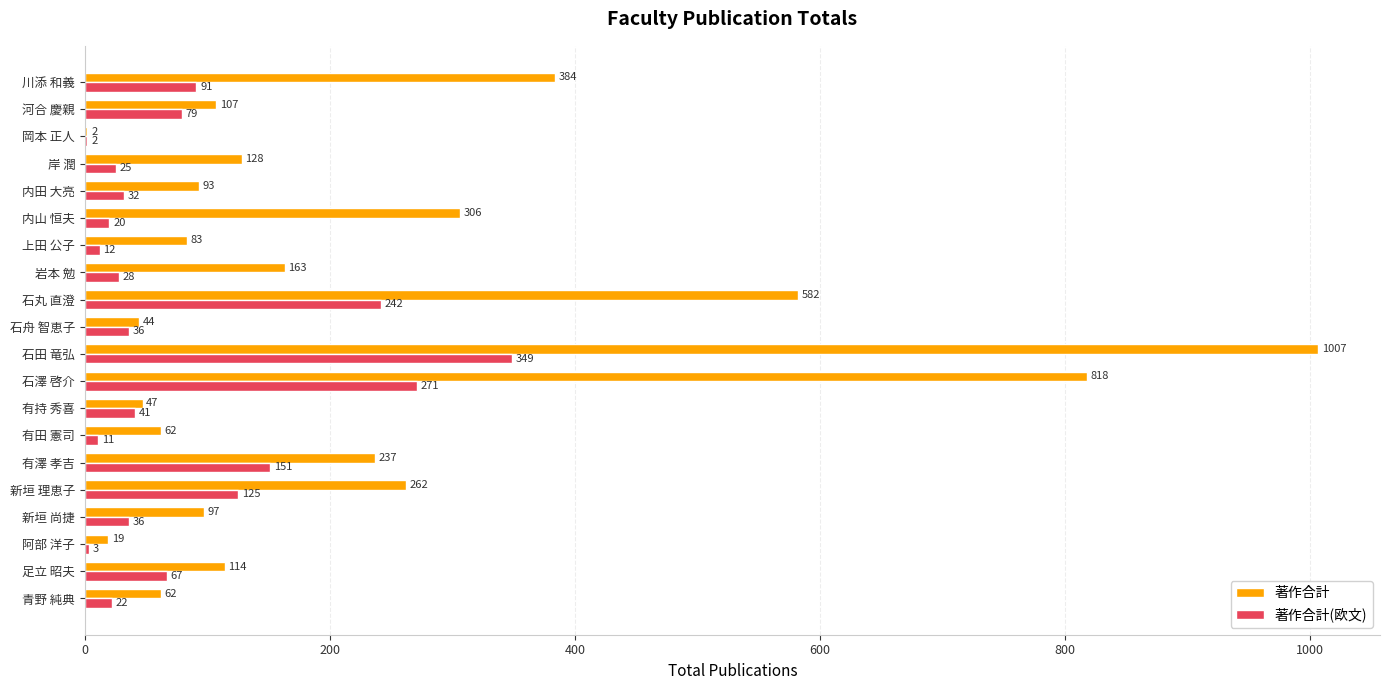

The 著作合計 series shows 372 at 有澤 孝吉. True or false?

False